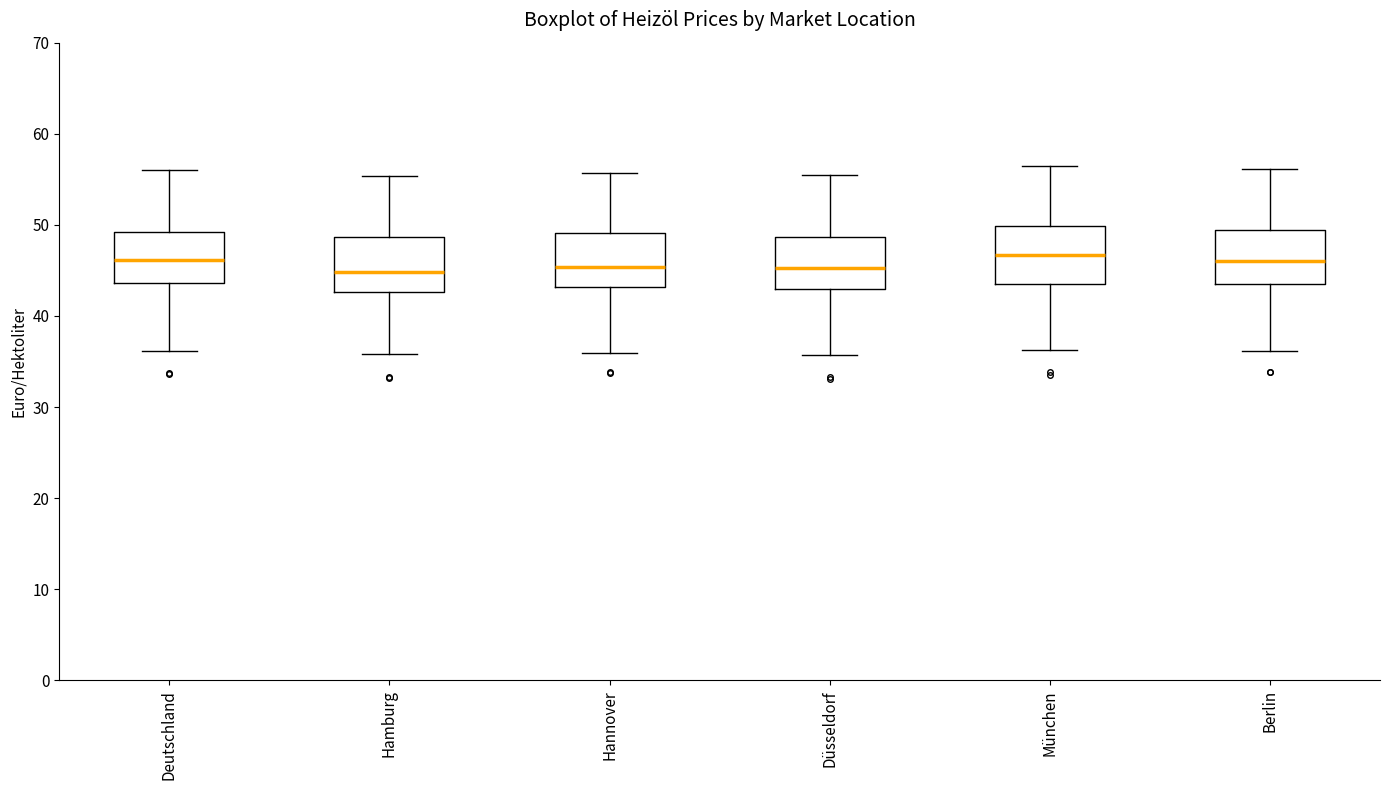

Reading left to right, transcribe this box plot: for each box, give where its median line is, the range the box spans, and where its two whiskers end, as read against the y-axis. The values are not printed on the chart, so give them approximately, as read against the axis.

Deutschland: median 46, box 44 to 49, whiskers 36 to 56
Hamburg: median 45, box 43 to 49, whiskers 36 to 55
Hannover: median 45, box 43 to 49, whiskers 36 to 56
Düsseldorf: median 45, box 43 to 49, whiskers 36 to 55
München: median 47, box 44 to 50, whiskers 36 to 56
Berlin: median 46, box 43 to 49, whiskers 36 to 56